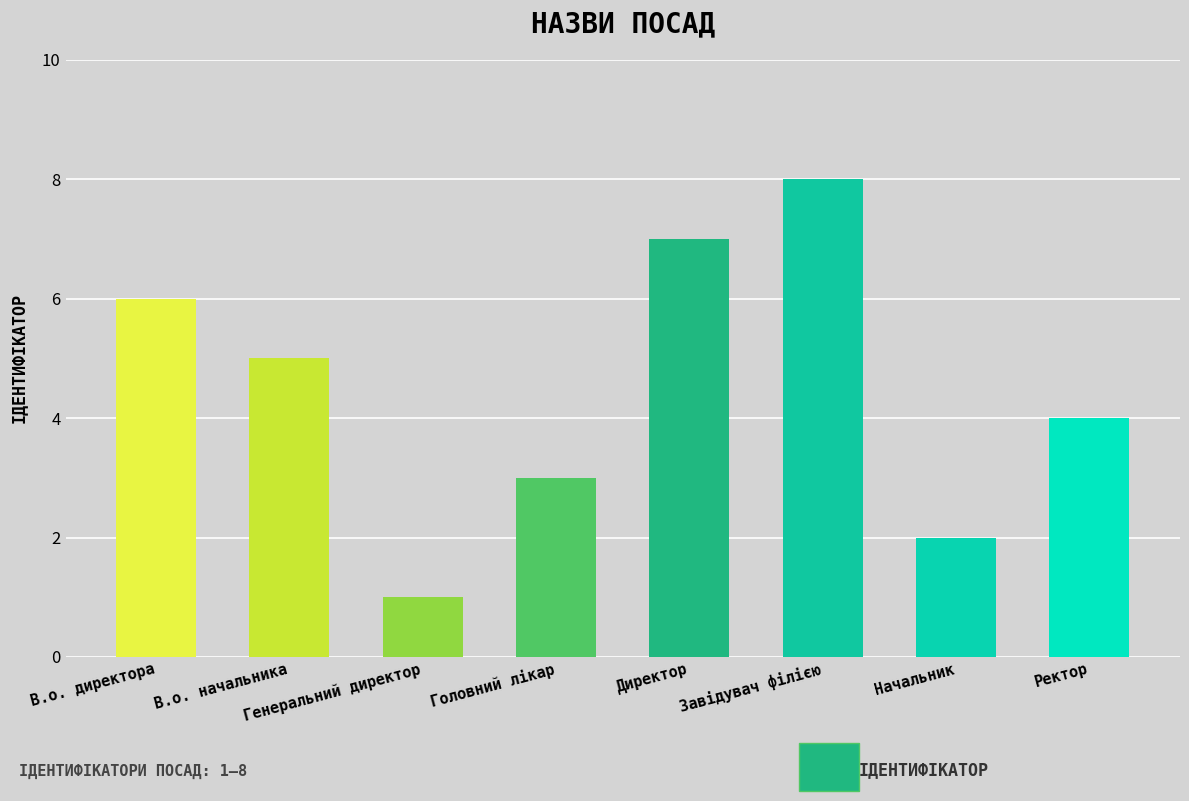

How many categories are shown in the chart?

8